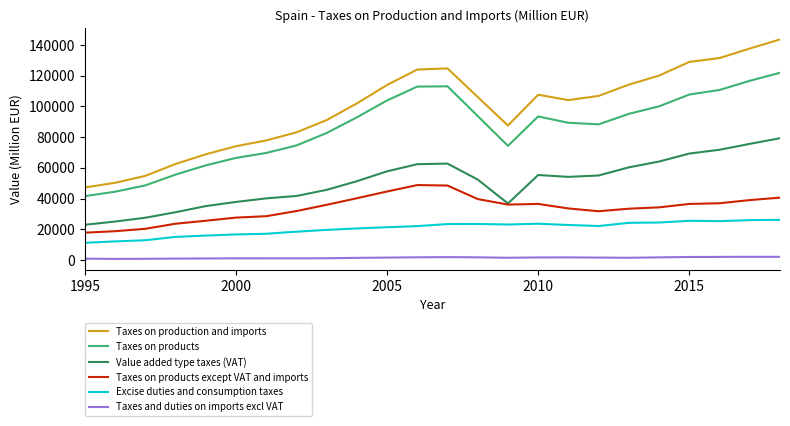

Which series has the largest range (max minus min)?

Taxes on production and imports